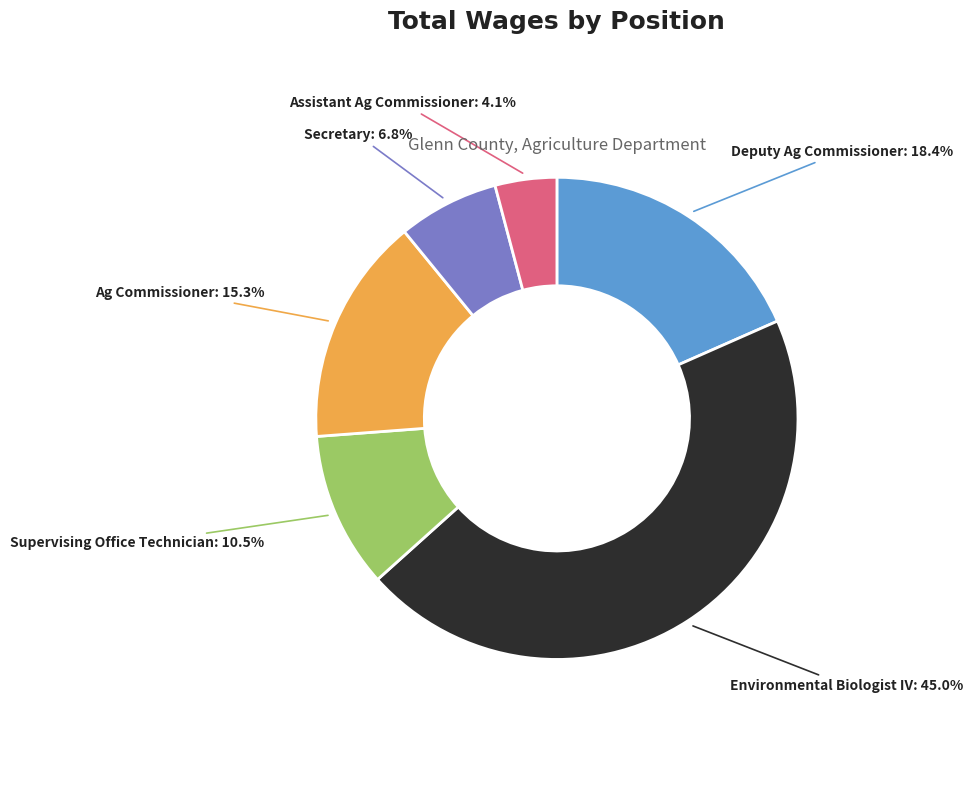

Which category has the biggest portion of the pie?

Environmental Biologist IV